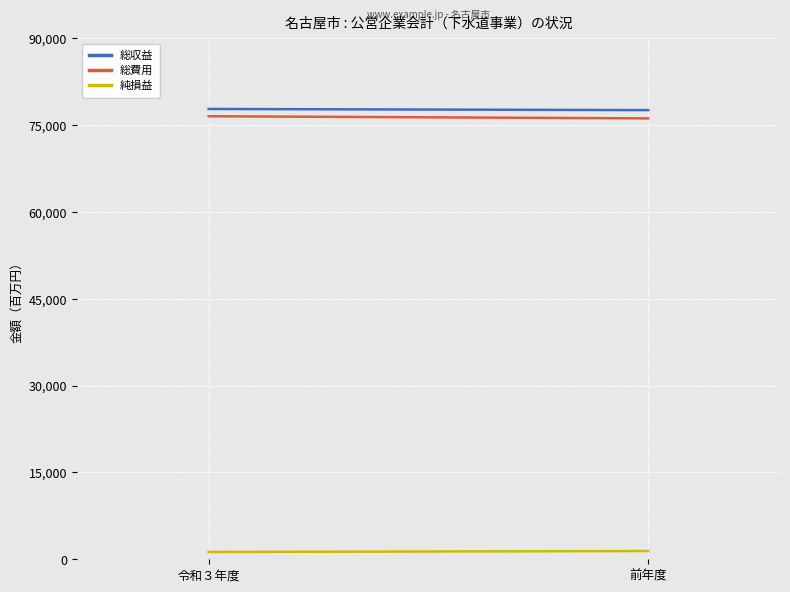

The 総収益 series shows 33067 at 前年度. True or false?

False